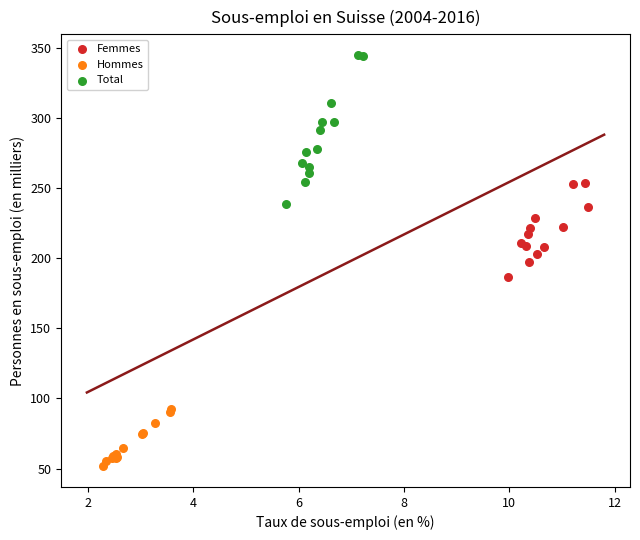

Which series has the largest Y range (max minus min)?

Total